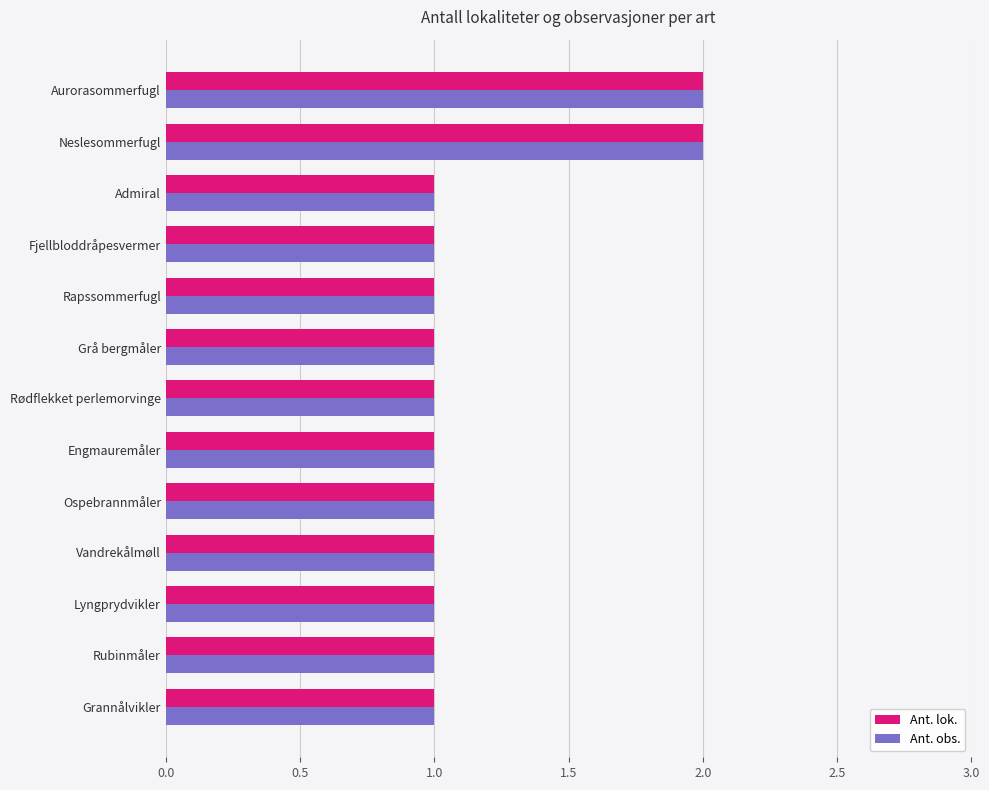

What is the sum of all Ant. lok. values?

15